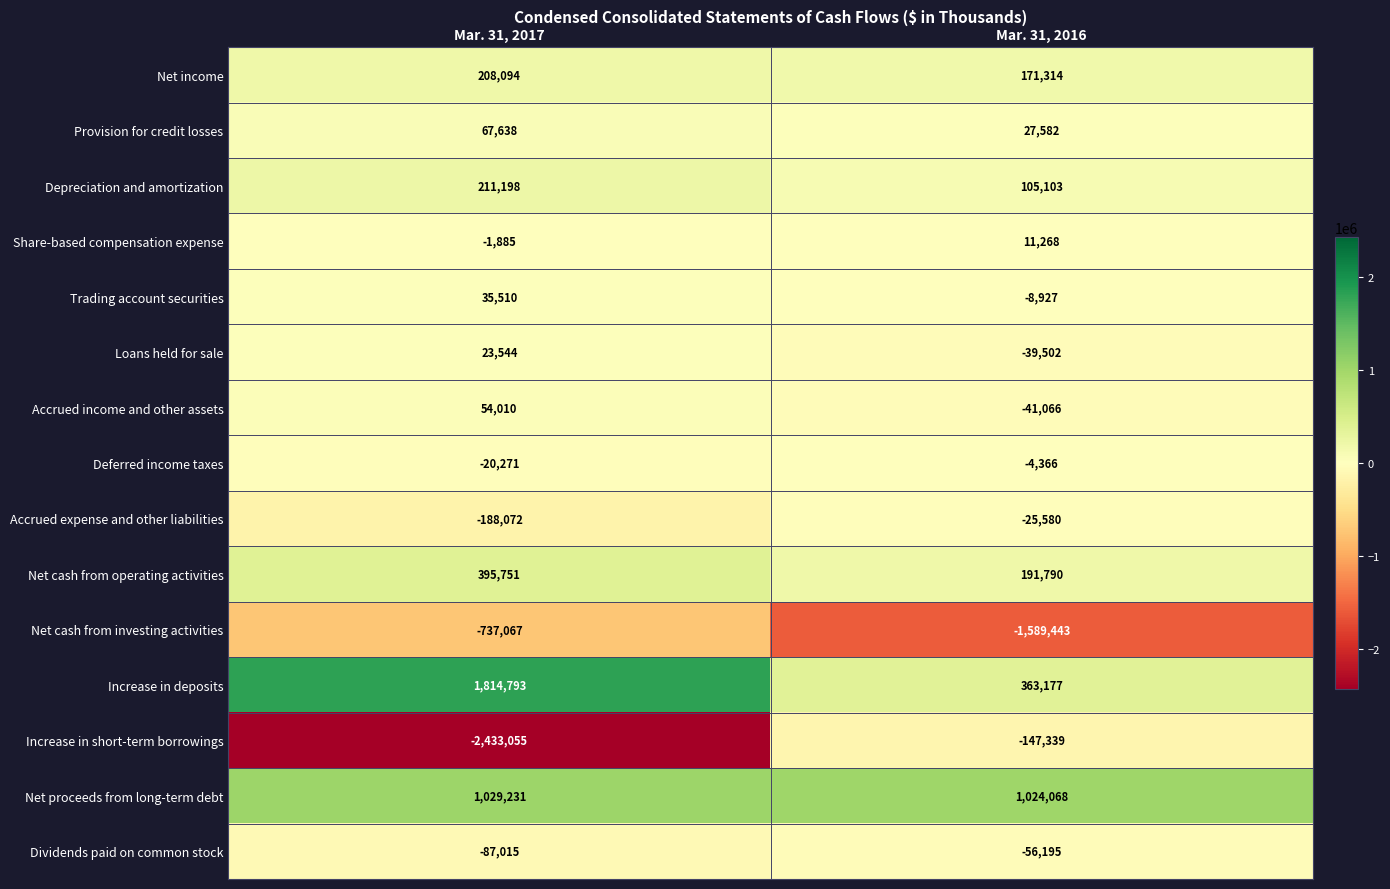

Rank the series at Mar. 31, 2017 from lowest to highest value.

Increase in short-term borrowings, Net cash from investing activities, Accrued expense and other liabilities, Dividends paid on common stock, Deferred income taxes, Share-based compensation expense, Loans held for sale, Trading account securities, Accrued income and other assets, Provision for credit losses, Net income, Depreciation and amortization, Net cash from operating activities, Net proceeds from long-term debt, Increase in deposits